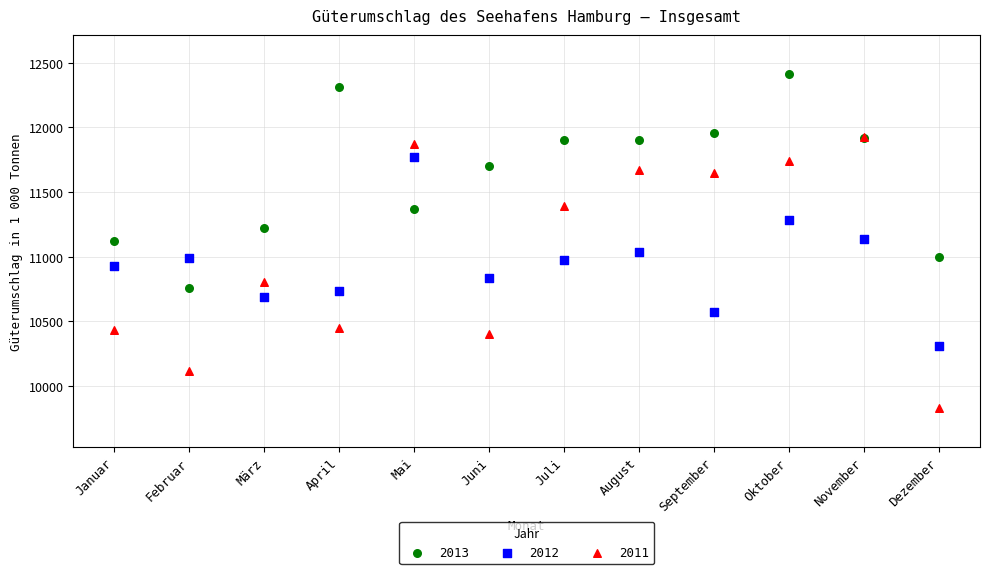

What are all the series names shown in the legend?

2013, 2012, 2011